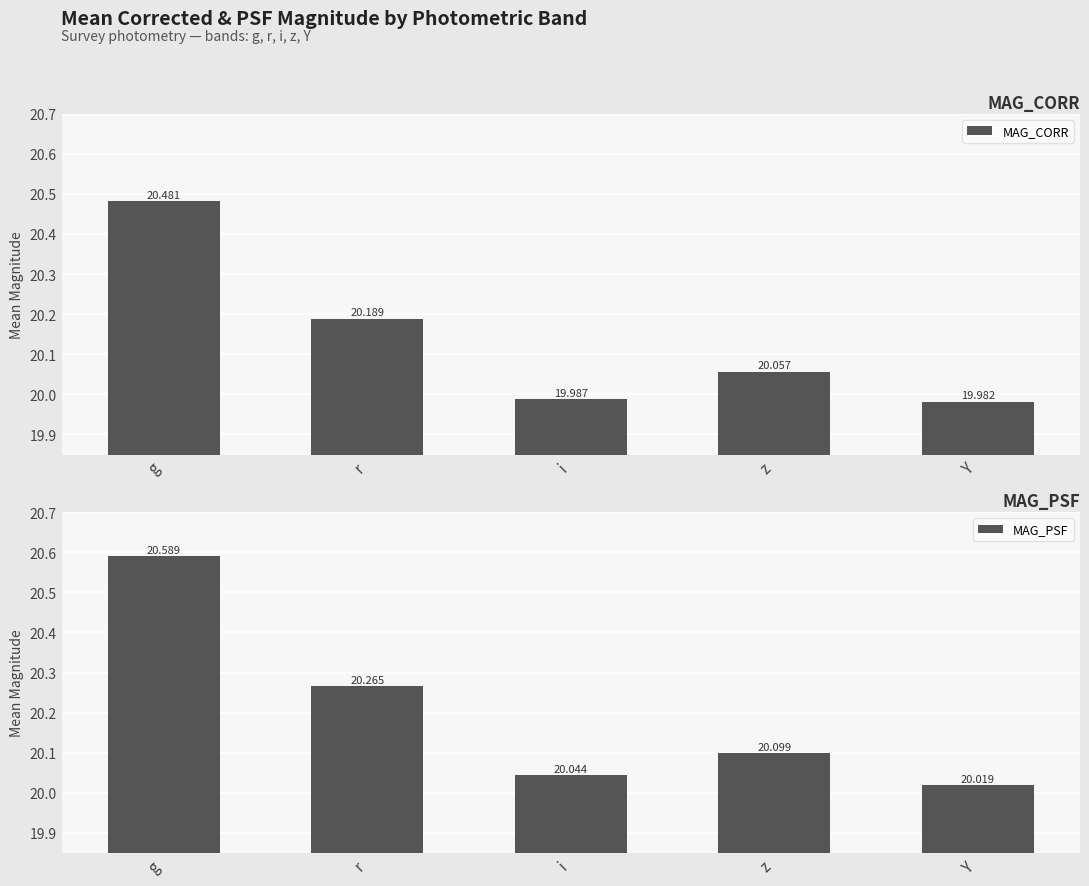

How many bars are there in each group?

2